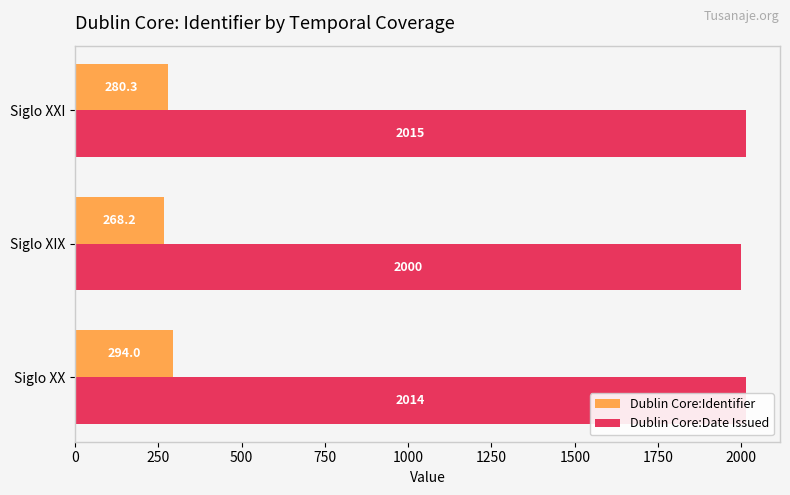

What is the approximate value of Dublin Core:Date Issued at Siglo XIX?

1999.5